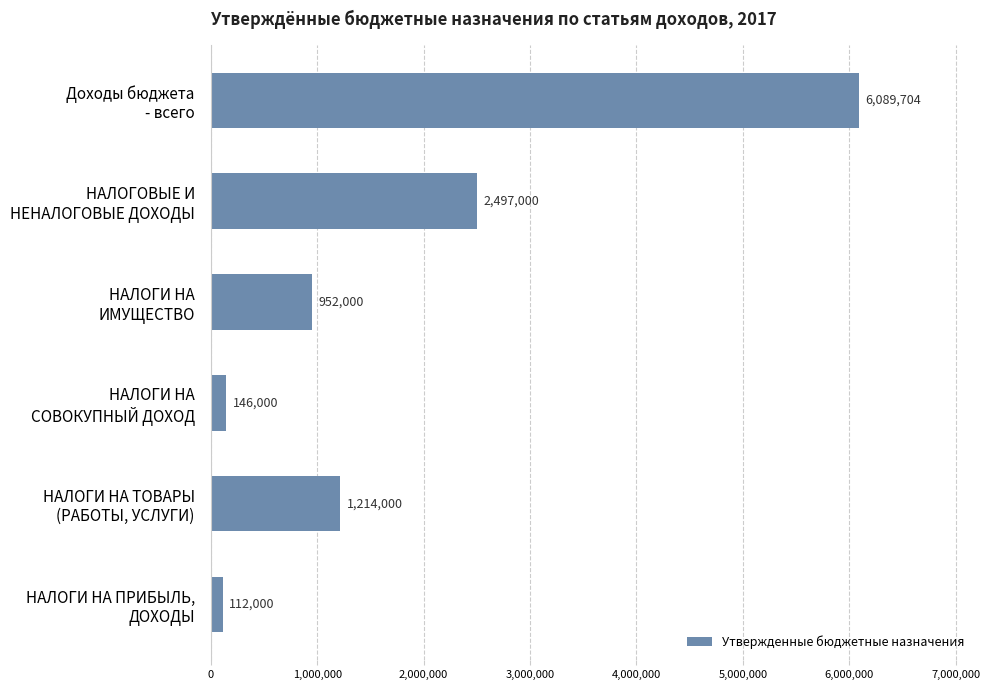

Reading top to bottom, extract all data points from this chart.

6089704	2497000	952000	146000	1214000	112000